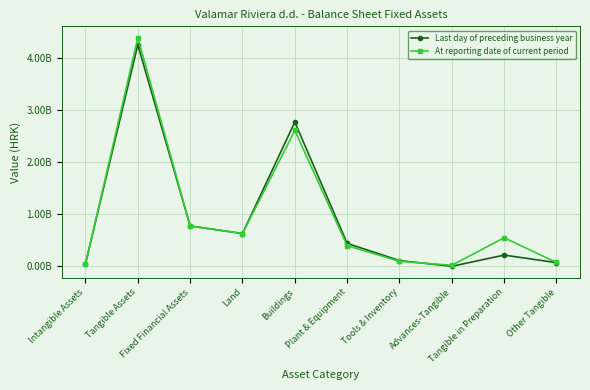

In At reporting date of current period, how many points are lower than both neighbors (excluding endpoints)?

2